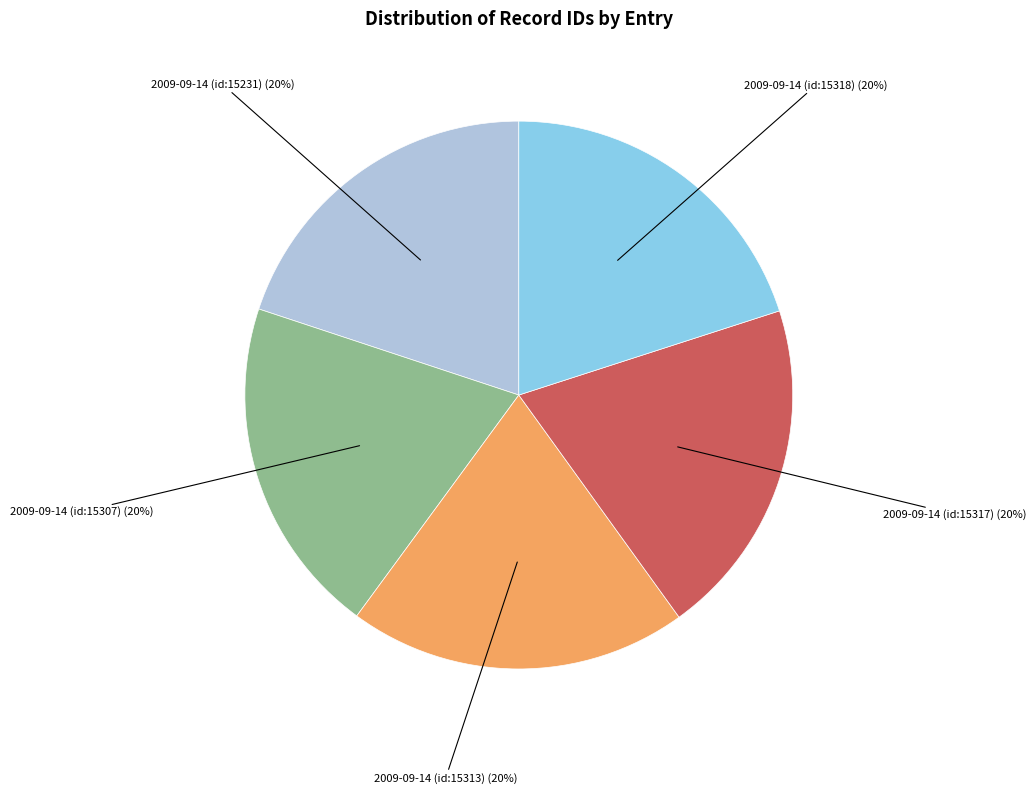

To the nearest percent, what percentage of the pie is 2009-09-14 (id:15307)?

20%